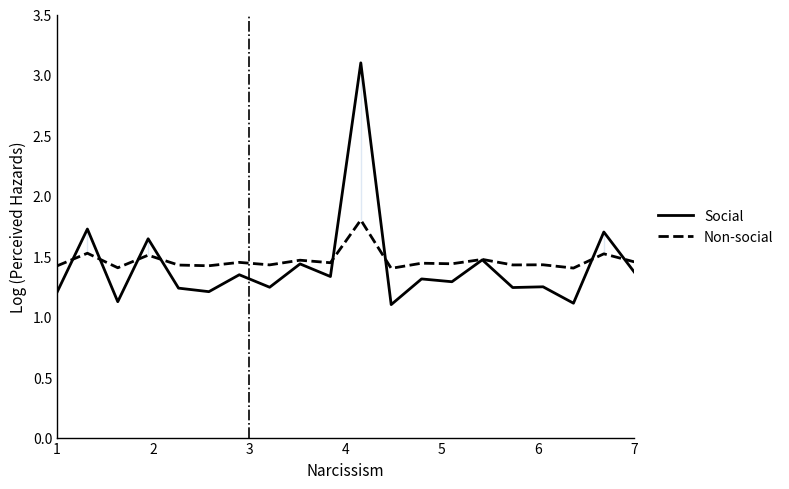

True or false: Social has a value of 1.2 at 1.

True